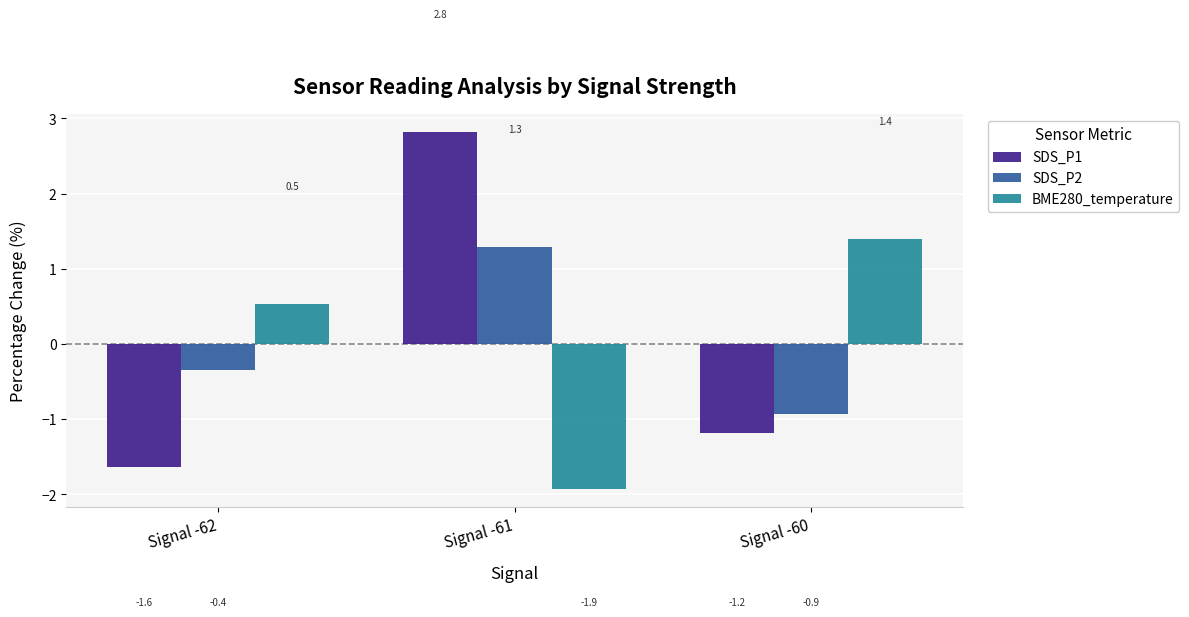

Rank the categories by SDS_P1 value from lowest to highest.

Signal -62, Signal -60, Signal -61